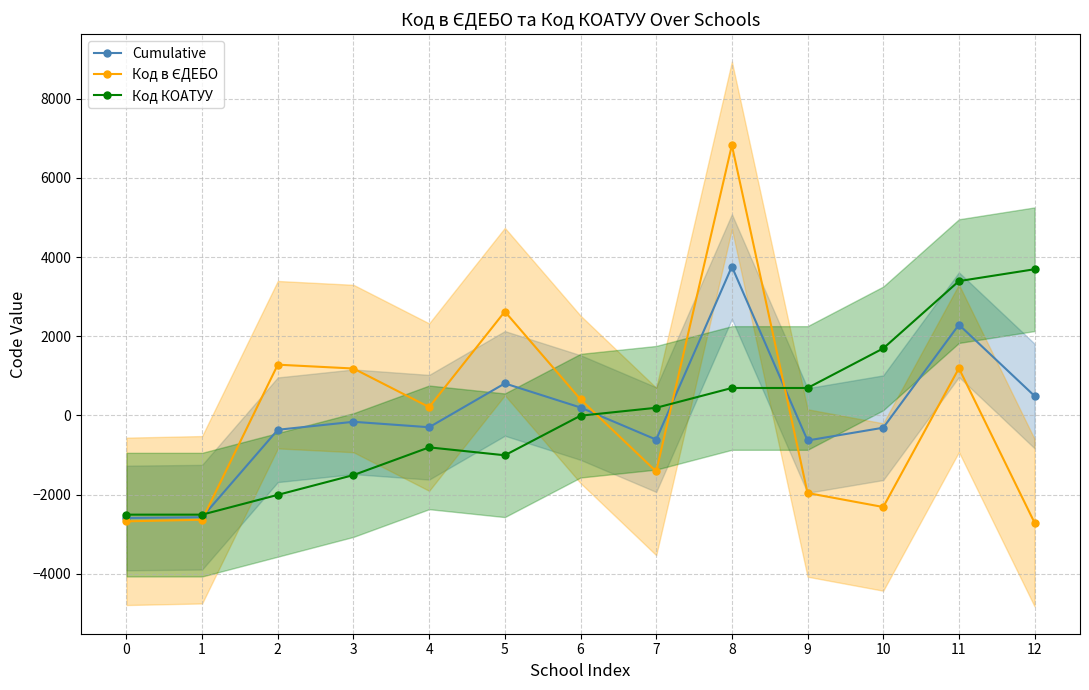

Which has a higher value, 4 or 5?

5